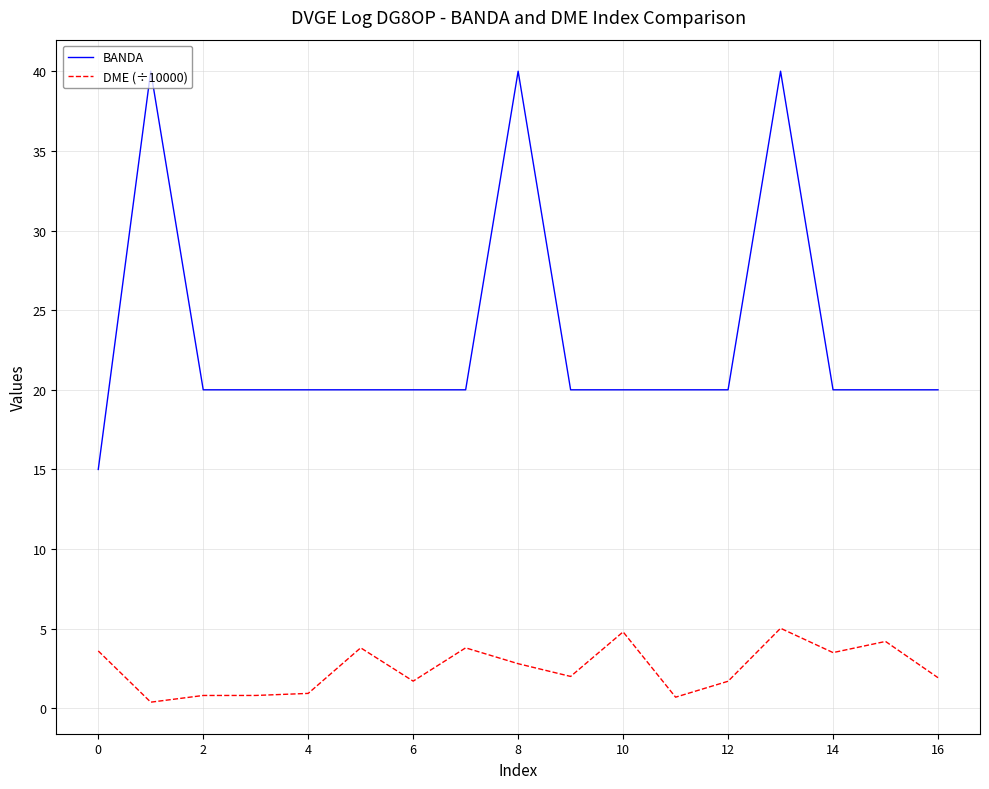

True or false: DME (÷10000) and BANDA intersect in this chart.

False